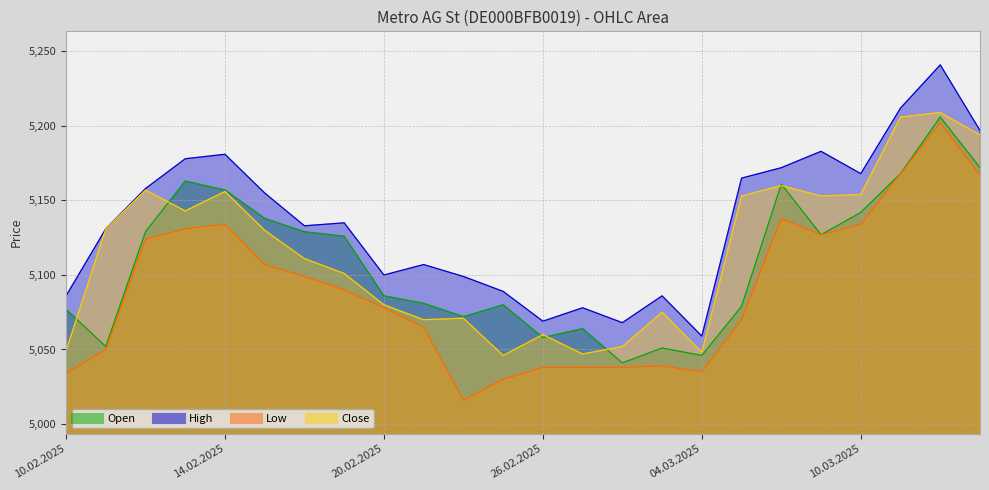

Which has a higher value, 25.02.2025 or 07.03.2025?

07.03.2025